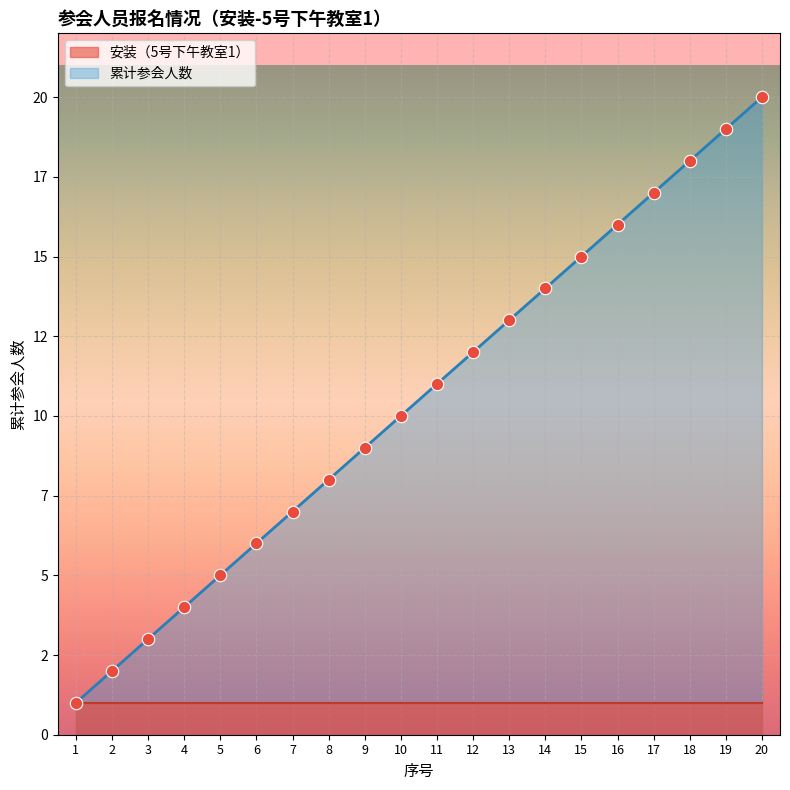

Approximately how many times larger is the value at 6 compared to 17?

0.4